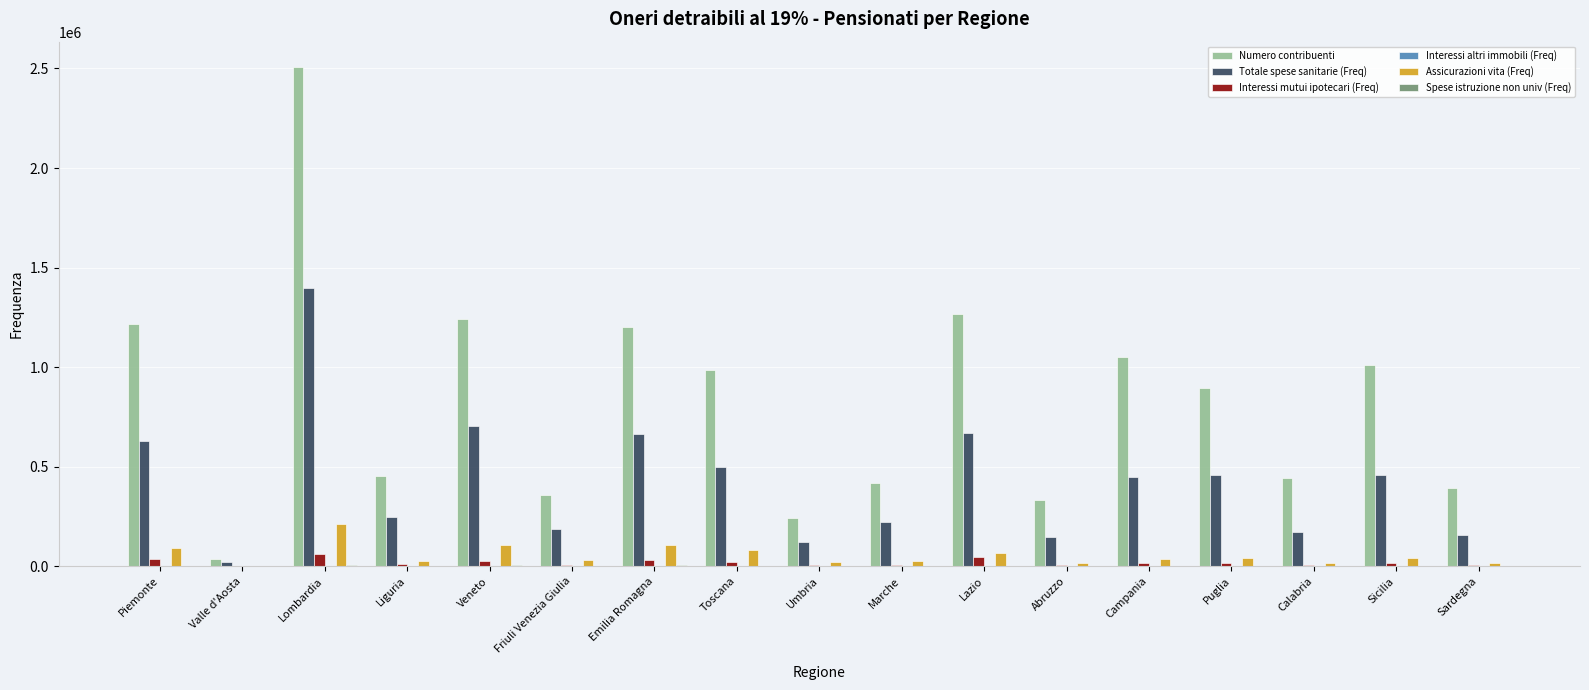

Which category has the highest value in the Assicurazioni vita (Freq) series?

Lombardia